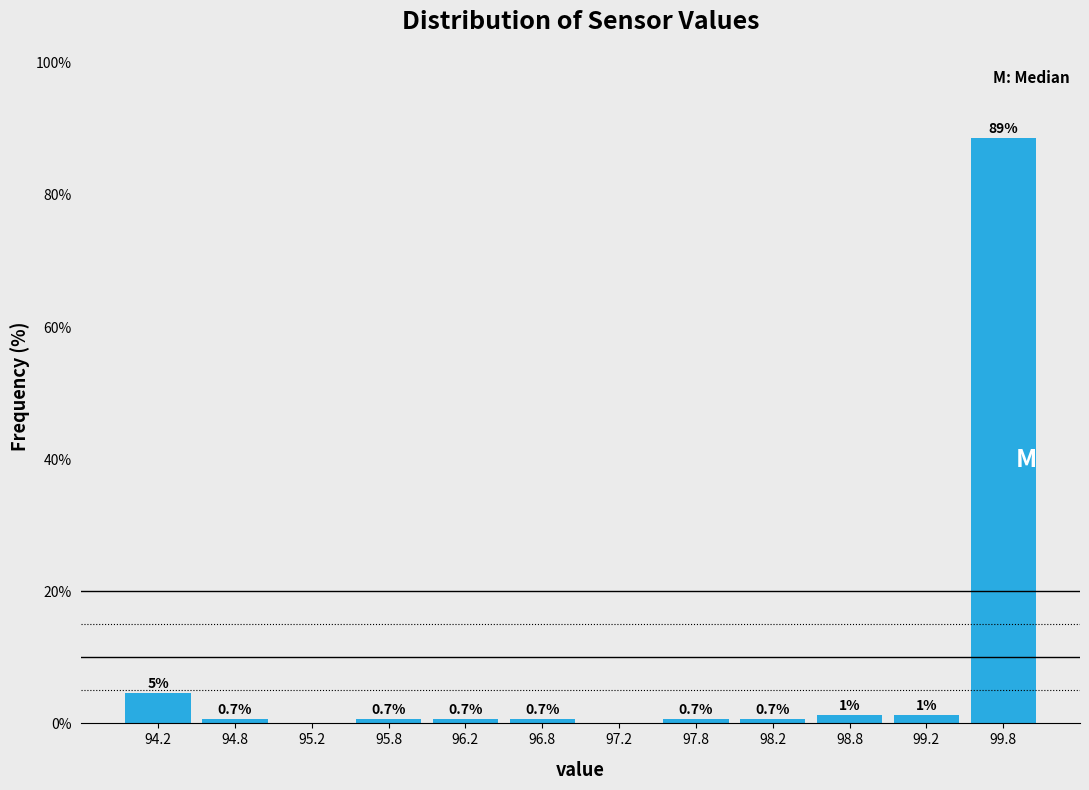

Over which range of the x-axis is the bar tallest?

99.5 to 100.0